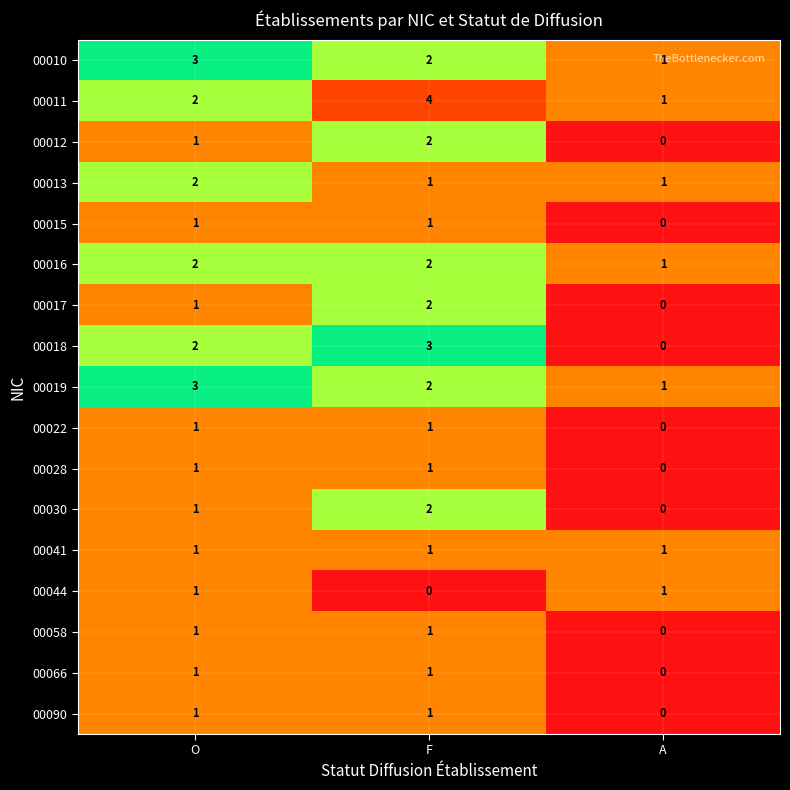

What is the sum of all 00013 values?

4